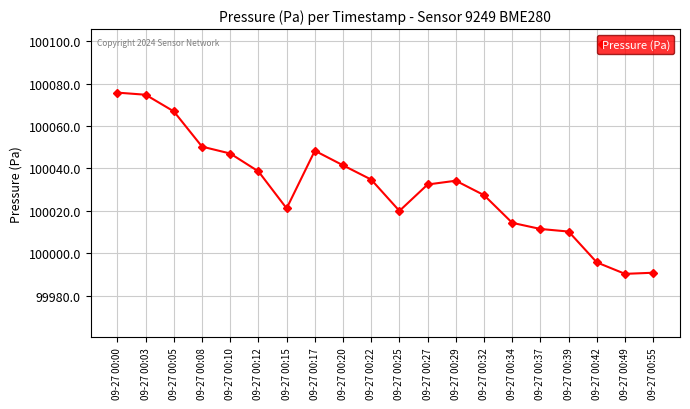

What is the change in value from 09-27 00:03 to 09-27 00:20?

-33.3